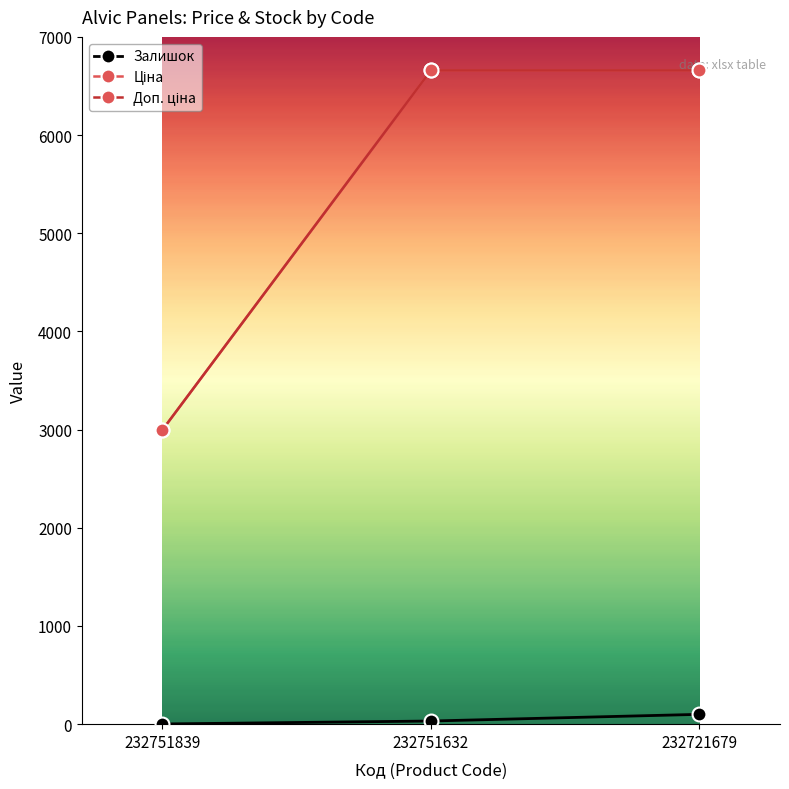

At which label does Залишок first exceed 32?

232721679